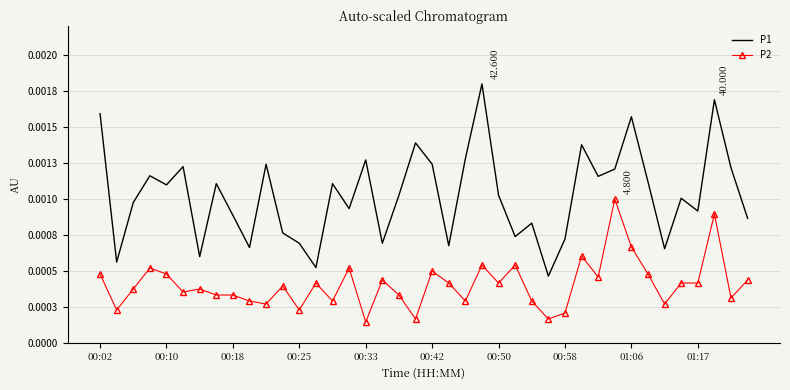

What are all the series names shown in the legend?

P1, P2